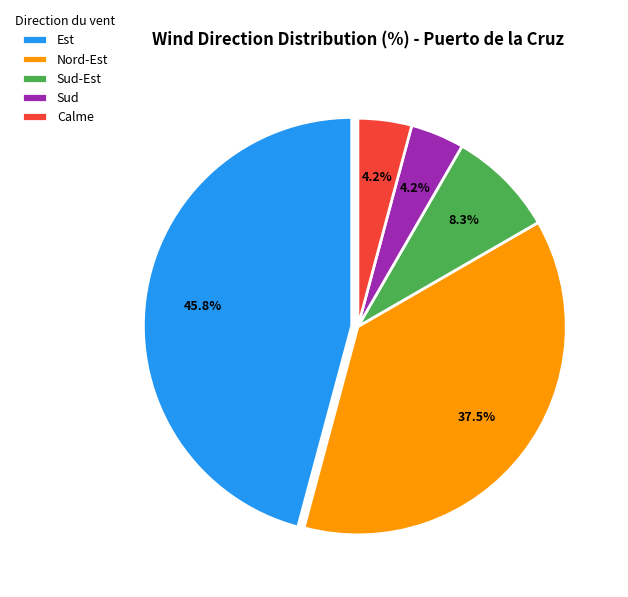

How many segments does this pie chart have?

5